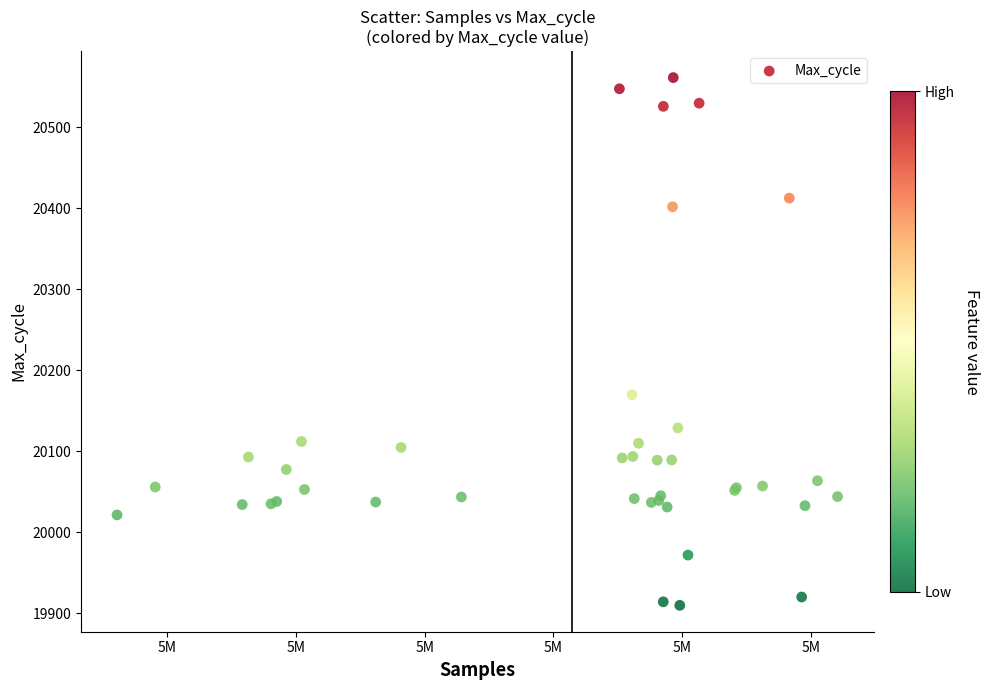

What Y value in the scatter plot is closest to 20235?

20170.1